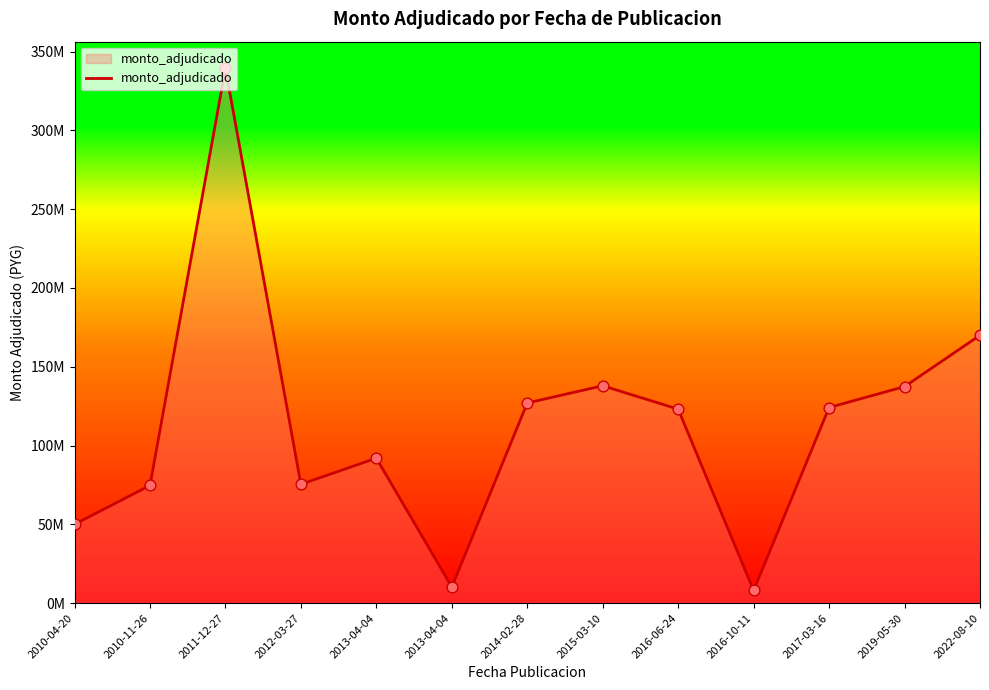

Is this an area chart (filled region under the line)?

Yes